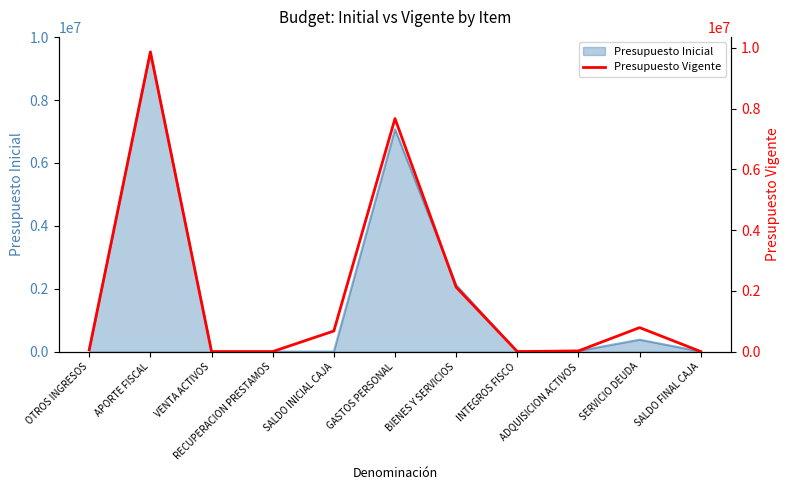

Which has a higher value, INTEGROS FISCO or SALDO FINAL CAJA?

SALDO FINAL CAJA